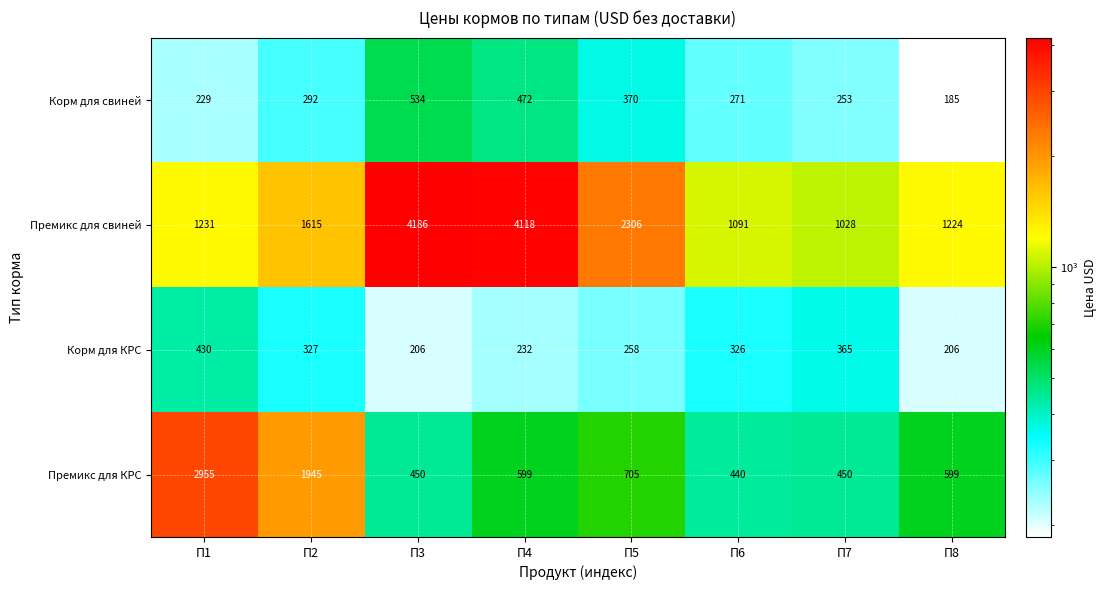

What is the minimum value shown in the chart?

185